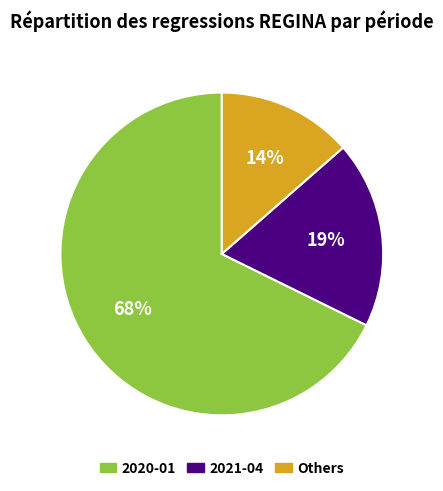

The Others slice represents 8% of the pie. True or false?

False